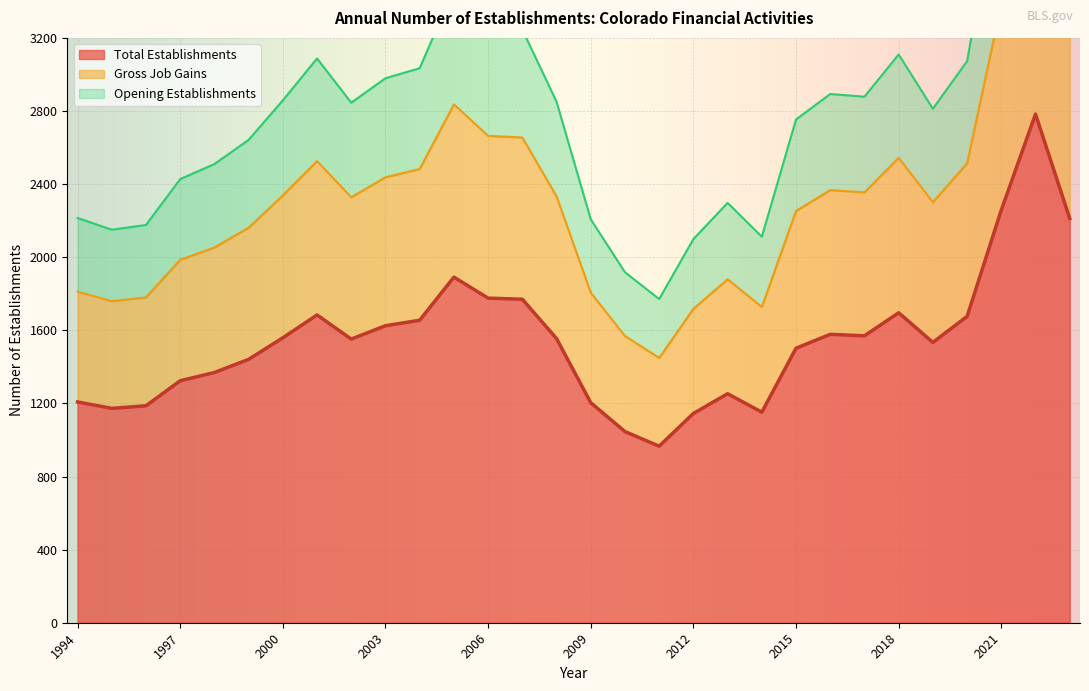

Is the value of Opening Establishments at 2018 greater than the value of Total Establishments at 2018?

Yes